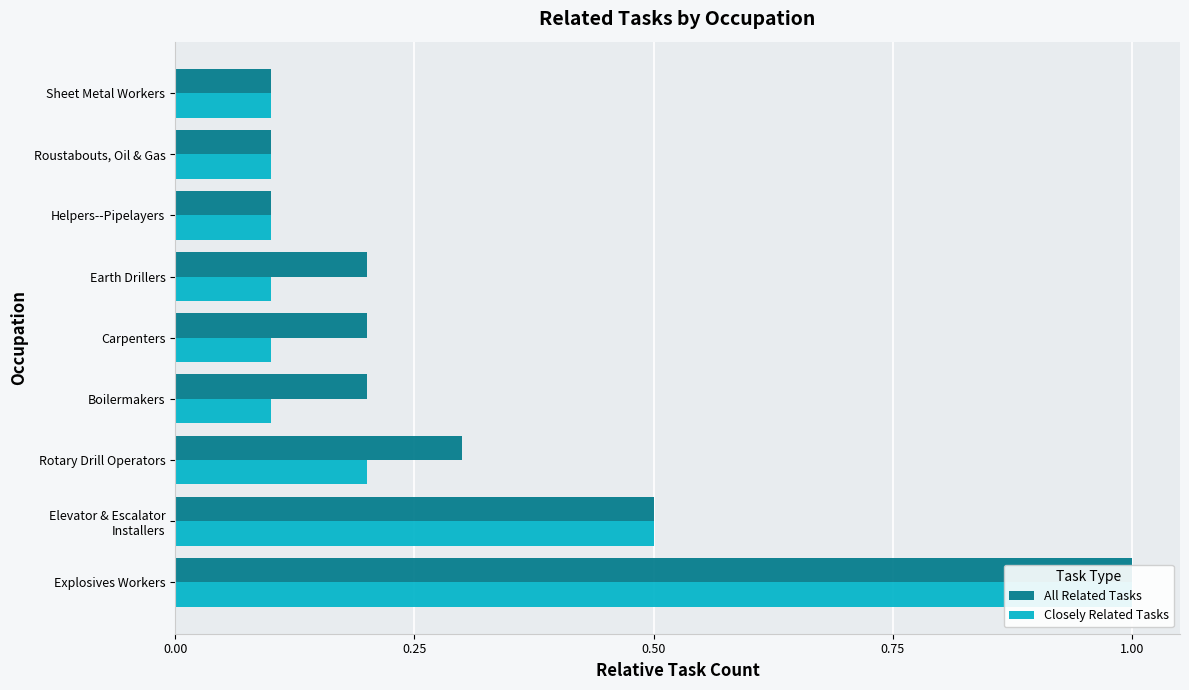

Which series has the largest total across all categories?

All Related Tasks